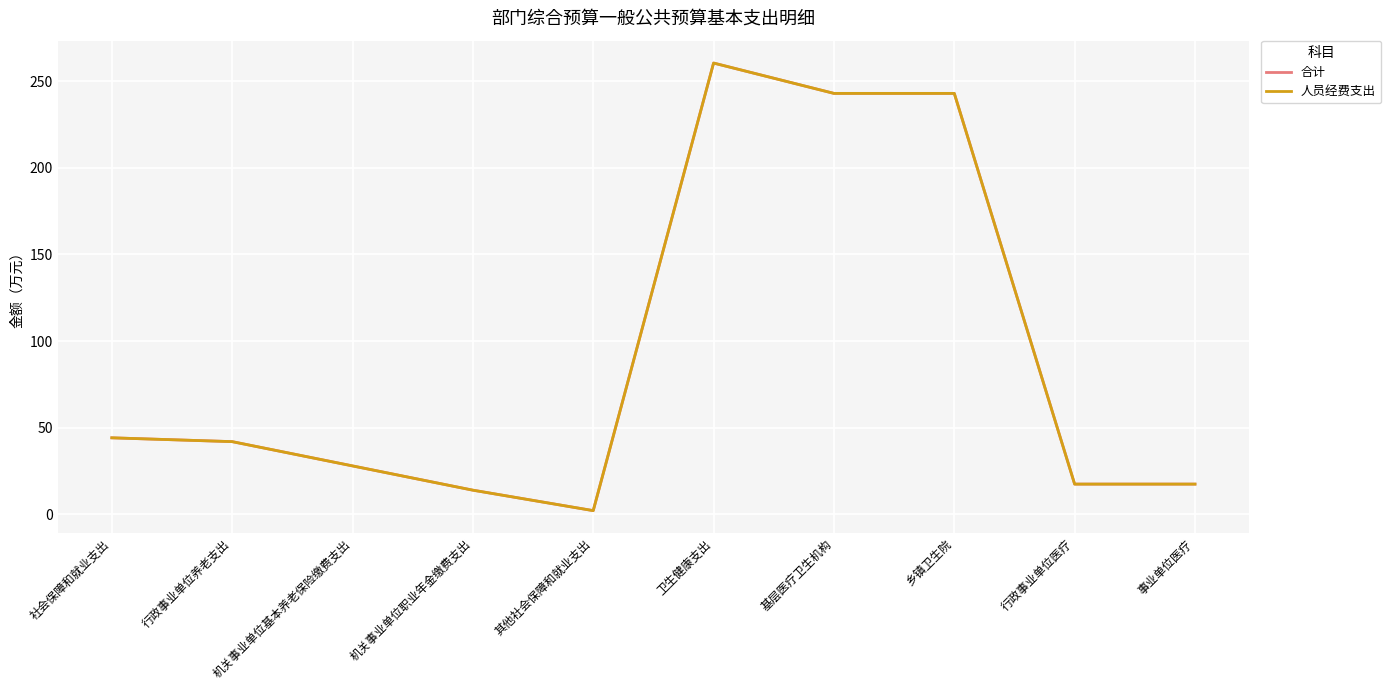

True or false: 合计 and 人员经费支出 intersect in this chart.

False